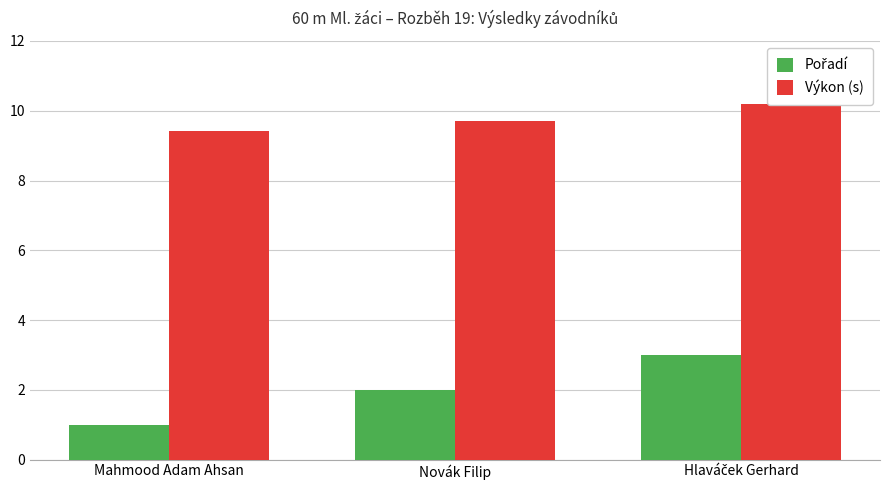

Count the number of data series in this chart.

2